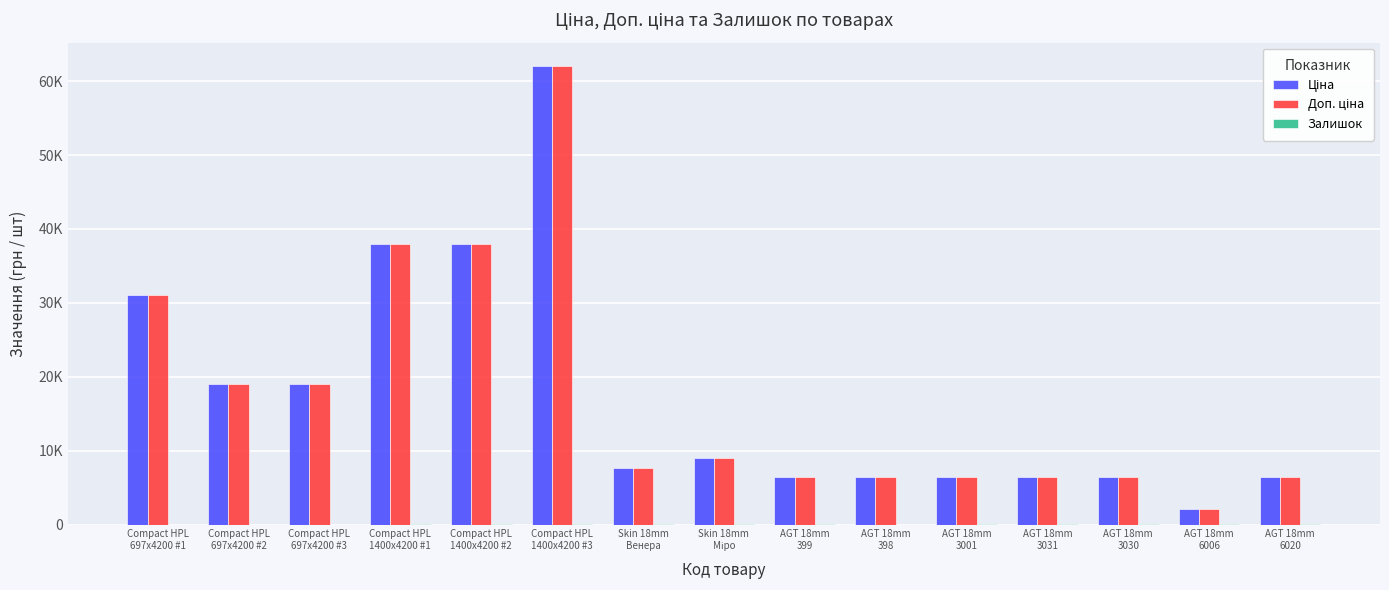

What is the average value of the Залишок series?

24.0